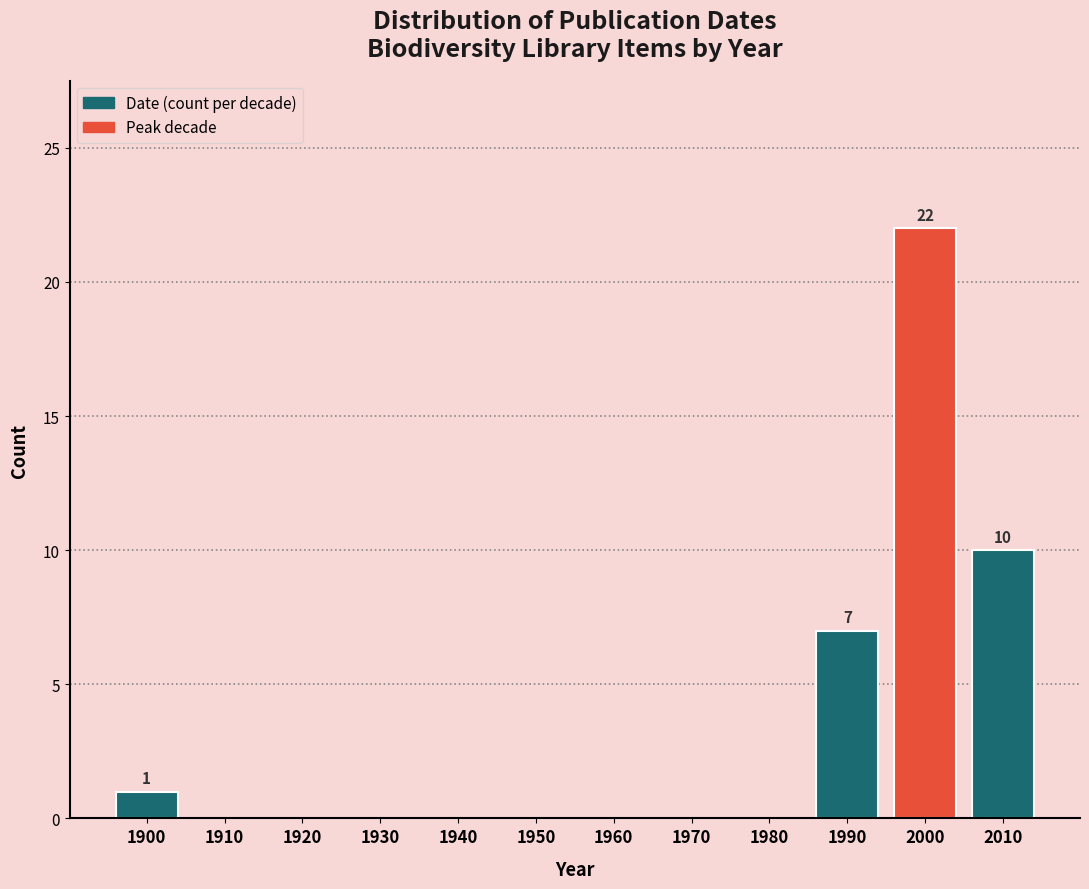

Reading left to right, extract all data points from this chart.

1900=1	1910=0	1920=0	1930=0	1940=0	1950=0	1960=0	1970=0	1980=0	1990=7	2000=22	2010=10